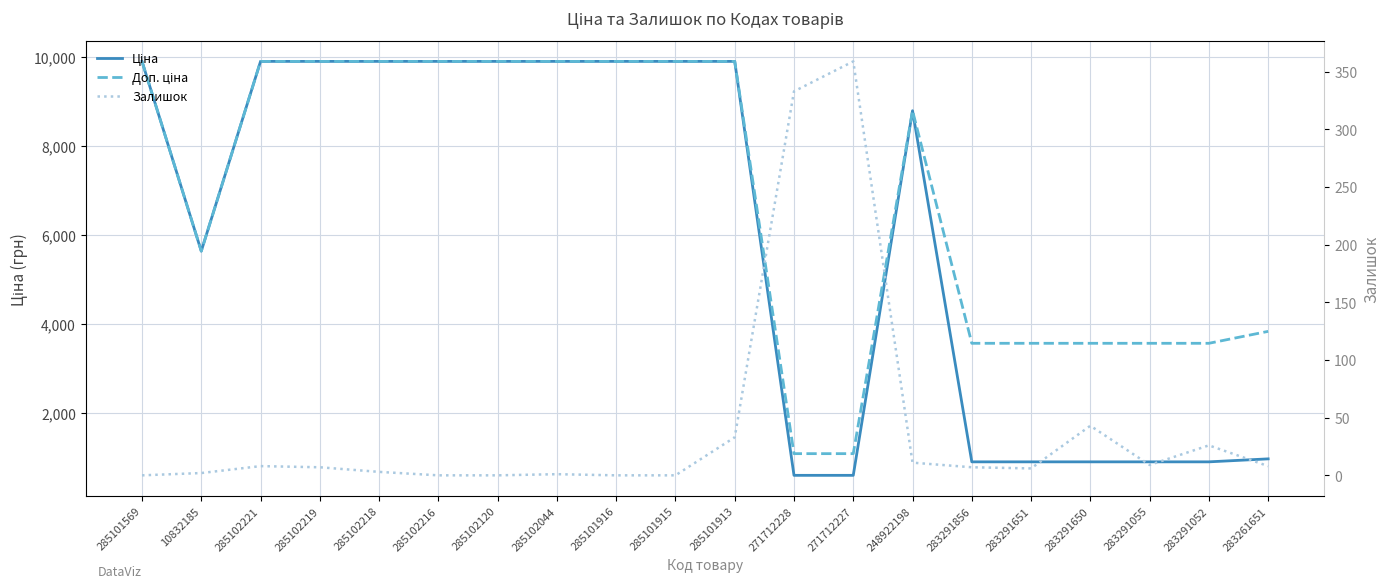

True or false: Залишок and Доп. ціна intersect in this chart.

False